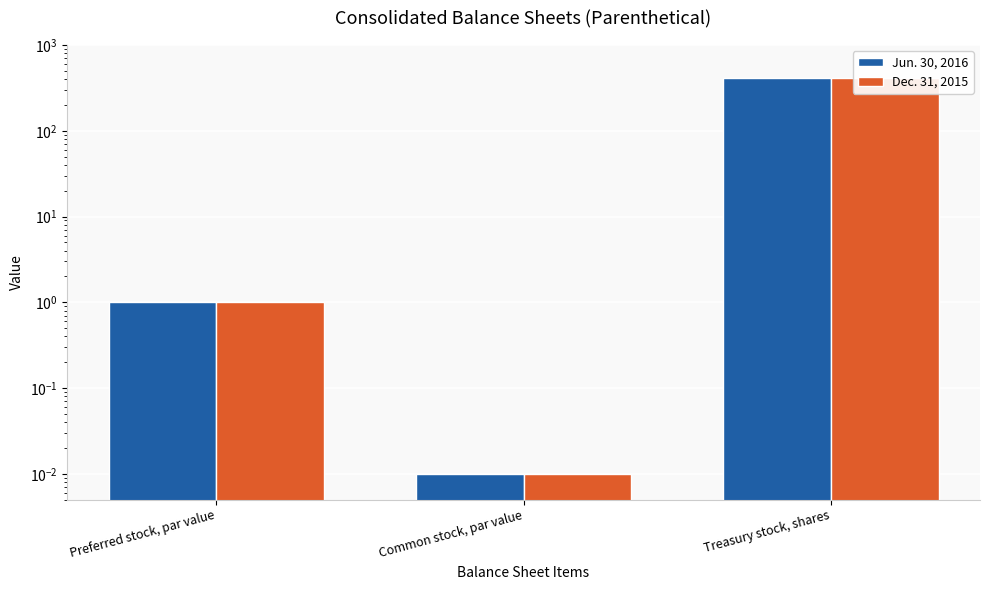

What is the label of the 2nd bar from the left?

Common stock, par value